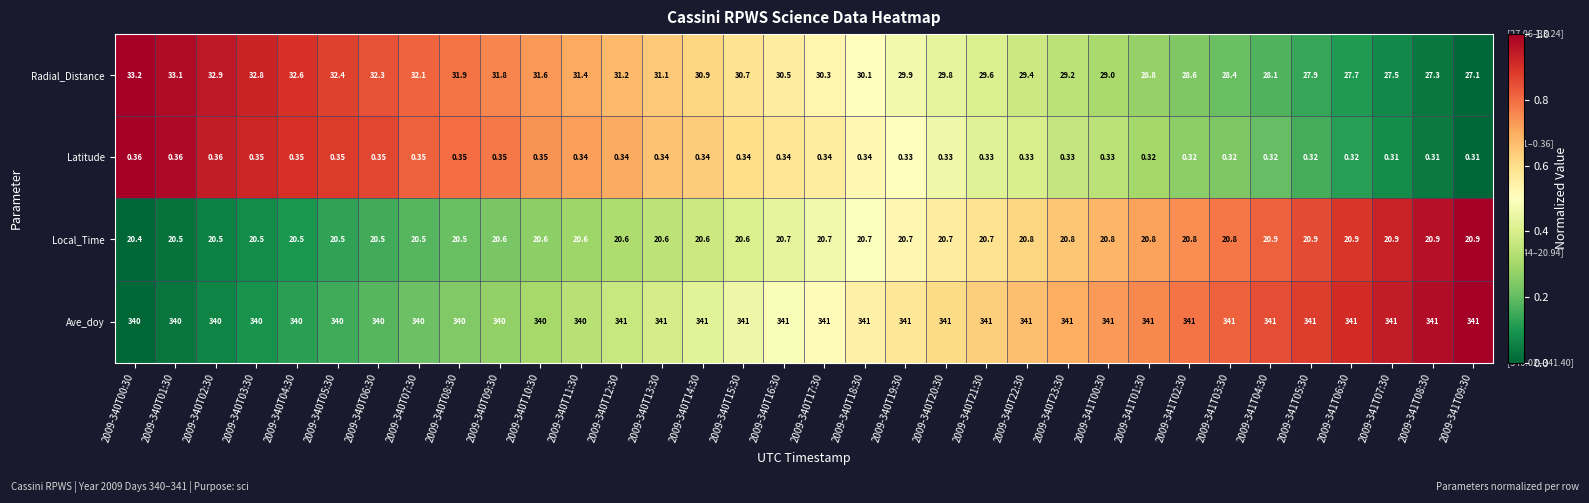

List the series in order of their peak value, lowest first.

Latitude, Local_Time, Radial_Distance, Ave_doy